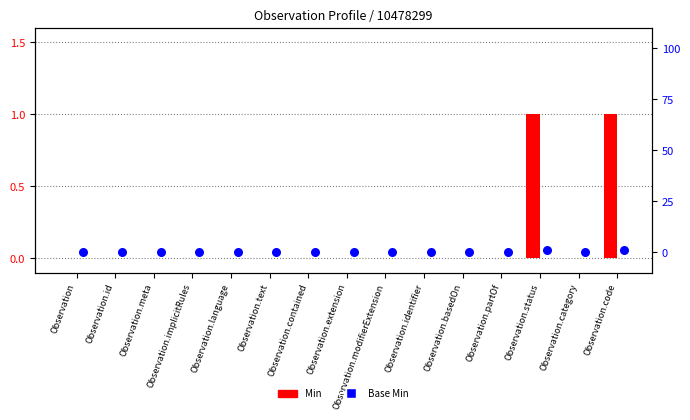

Which series reaches the maximum Y coordinate?

Min